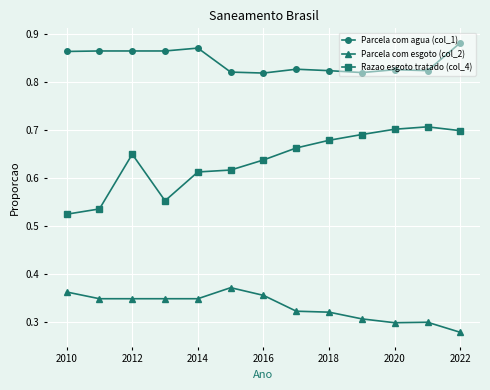

At how many categories does at least one series exceed 0?

13